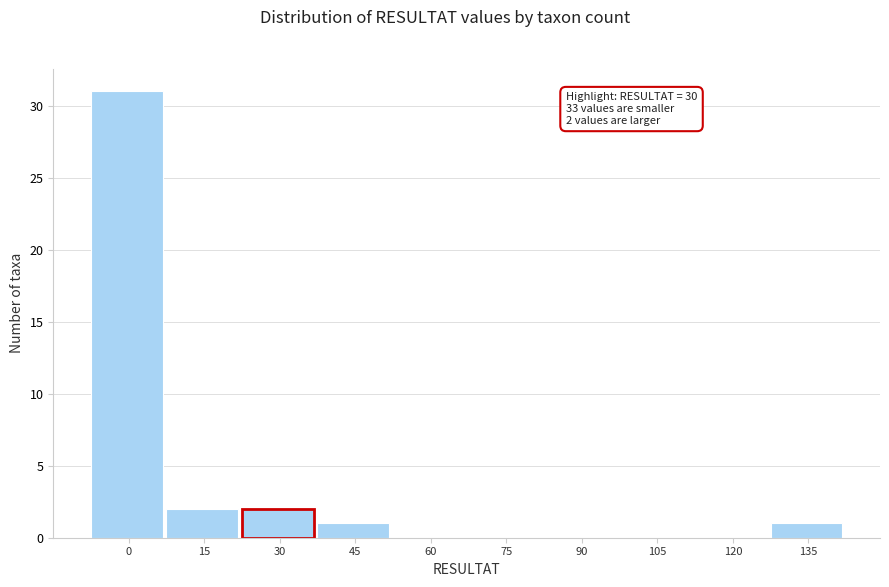

Reading right to left, transcribe all the data shown in this chart.

135=1	120=0	105=0	90=0	75=0	60=0	45=1	30=2	15=2	0=31